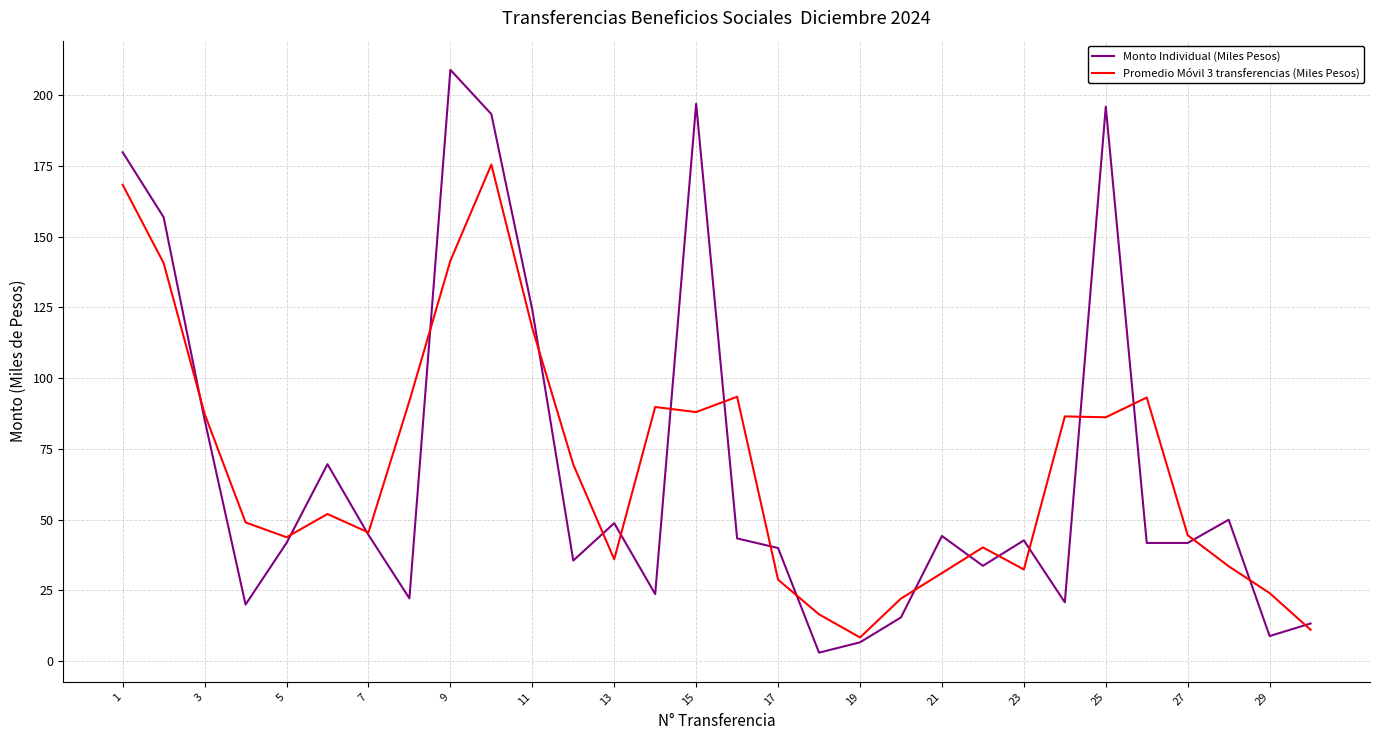

What is the sum of all Promedio Móvil 3 transferencias (Miles Pesos) values?

2048.9